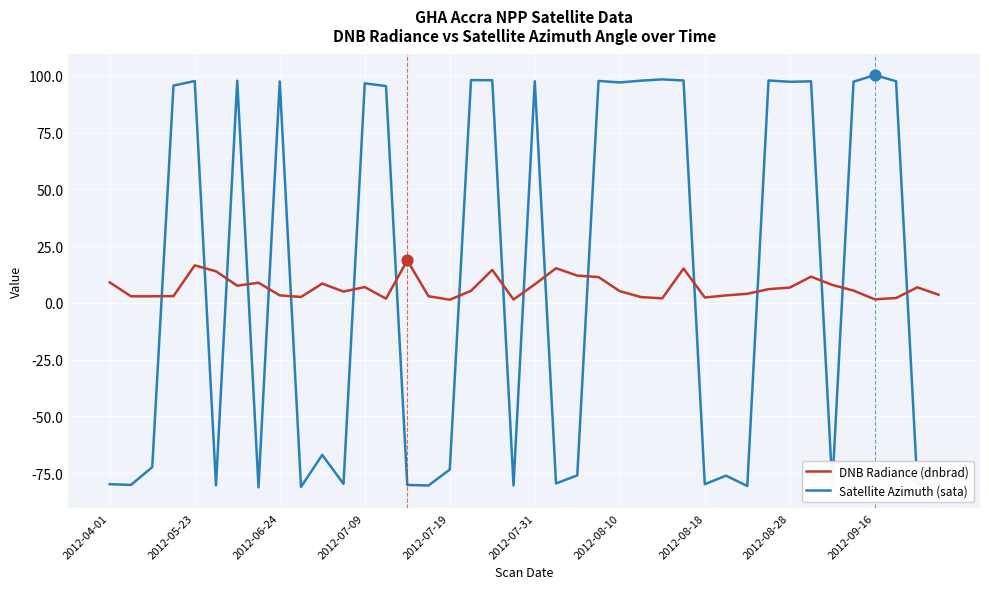

Which series has the widest spread of values?

Satellite Azimuth (sata)